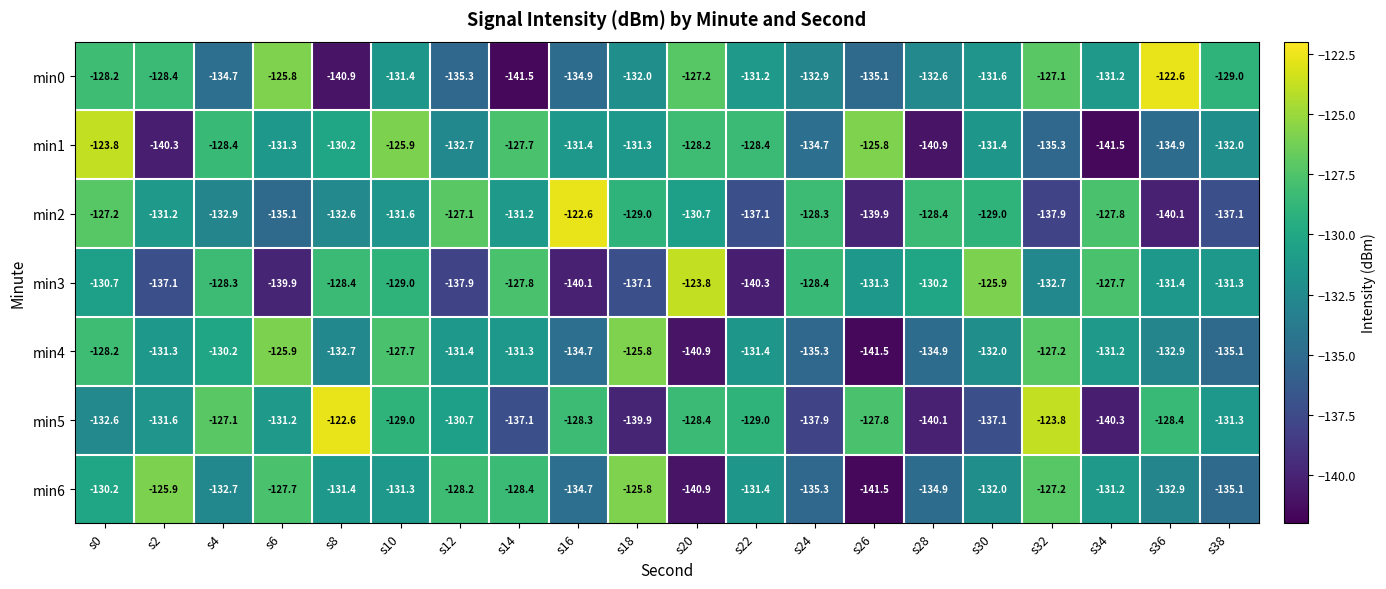

What is the sum of all min6 values?

-2638.7